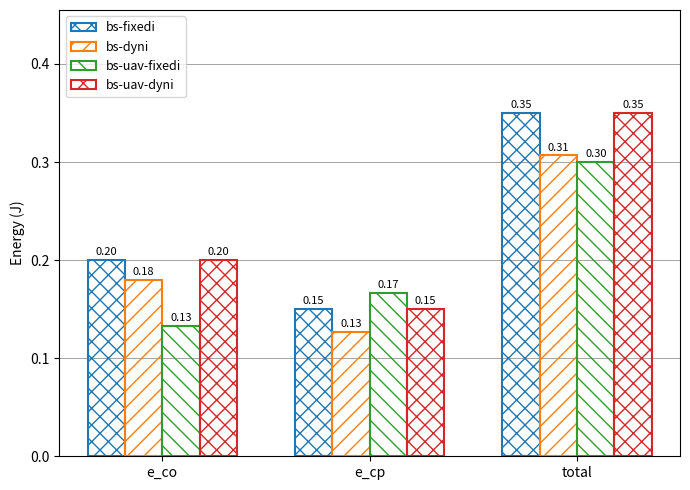

Reading left to right, extract all data points from this chart.

bs-fixedi: 0.2	0.1	0.3
bs-dyni: 0.2	0.1	0.3
bs-uav-fixedi: 0.1	0.2	0.3
bs-uav-dyni: 0.2	0.1	0.3